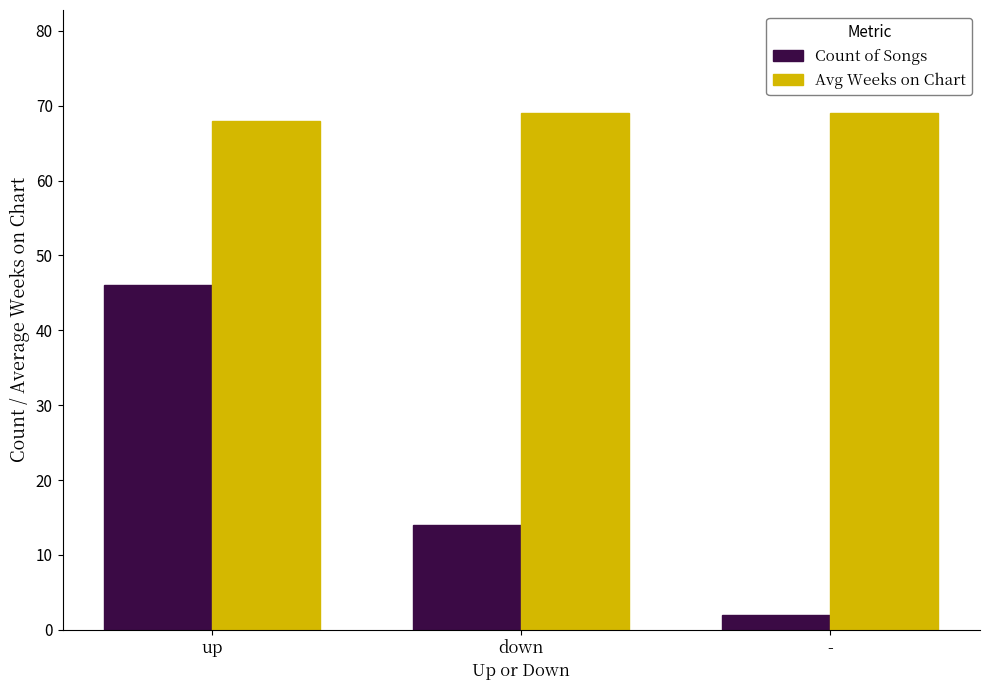

What is the label of the 2nd bar from the right?

down